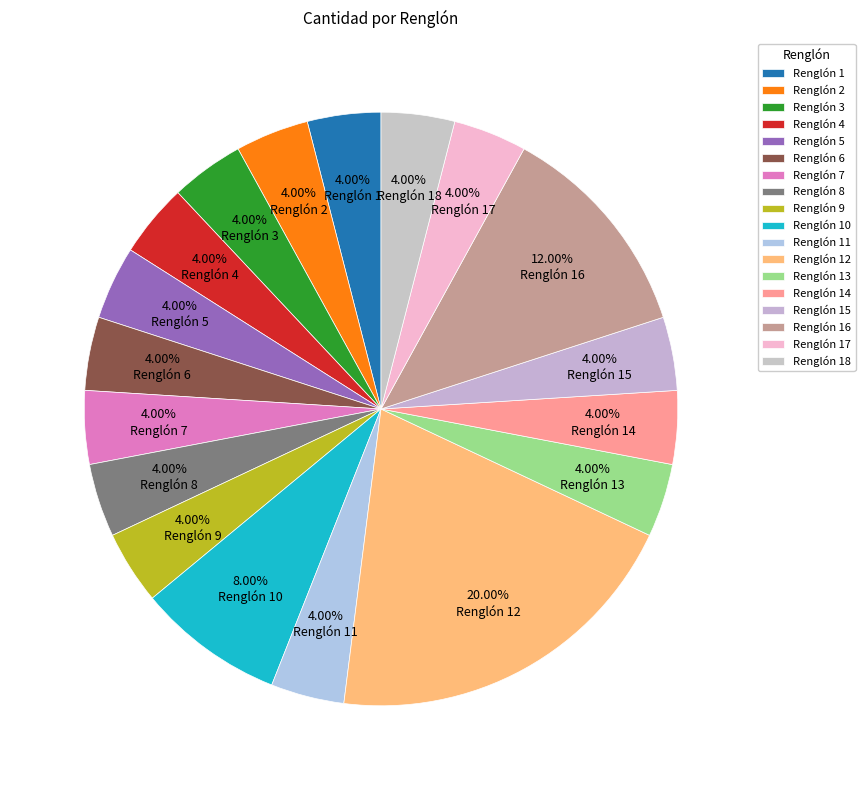

Is it true that Renglón 15 is 10% of the pie?

False